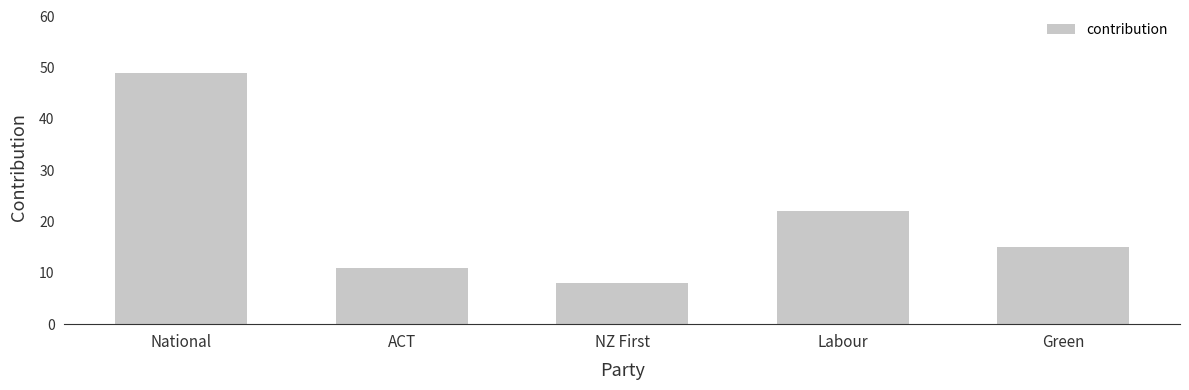

What is the value of the 2nd bar from the left?

11